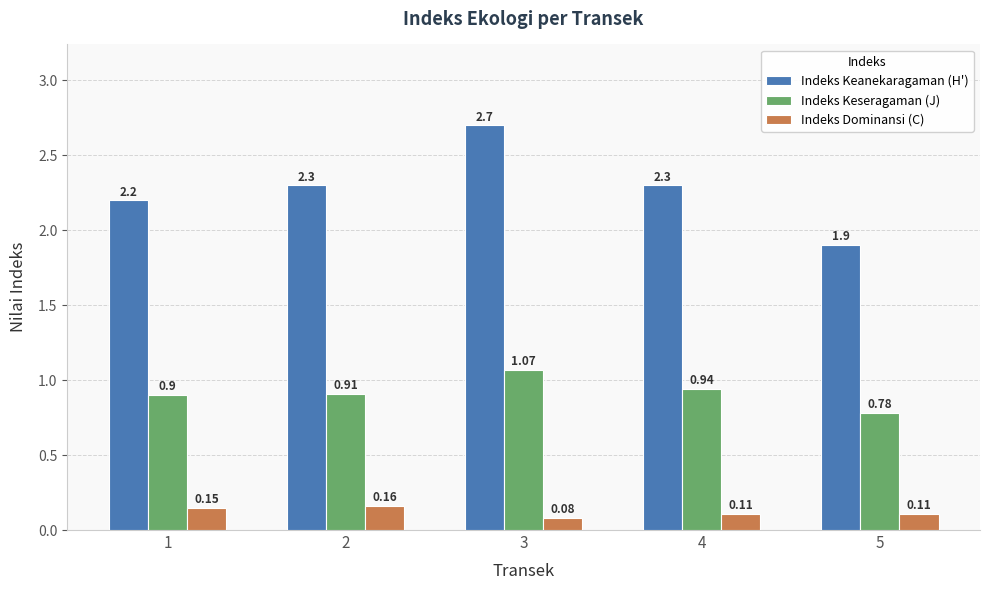

What is the highest value of the Indeks Keanekaragaman (H') series?

2.7